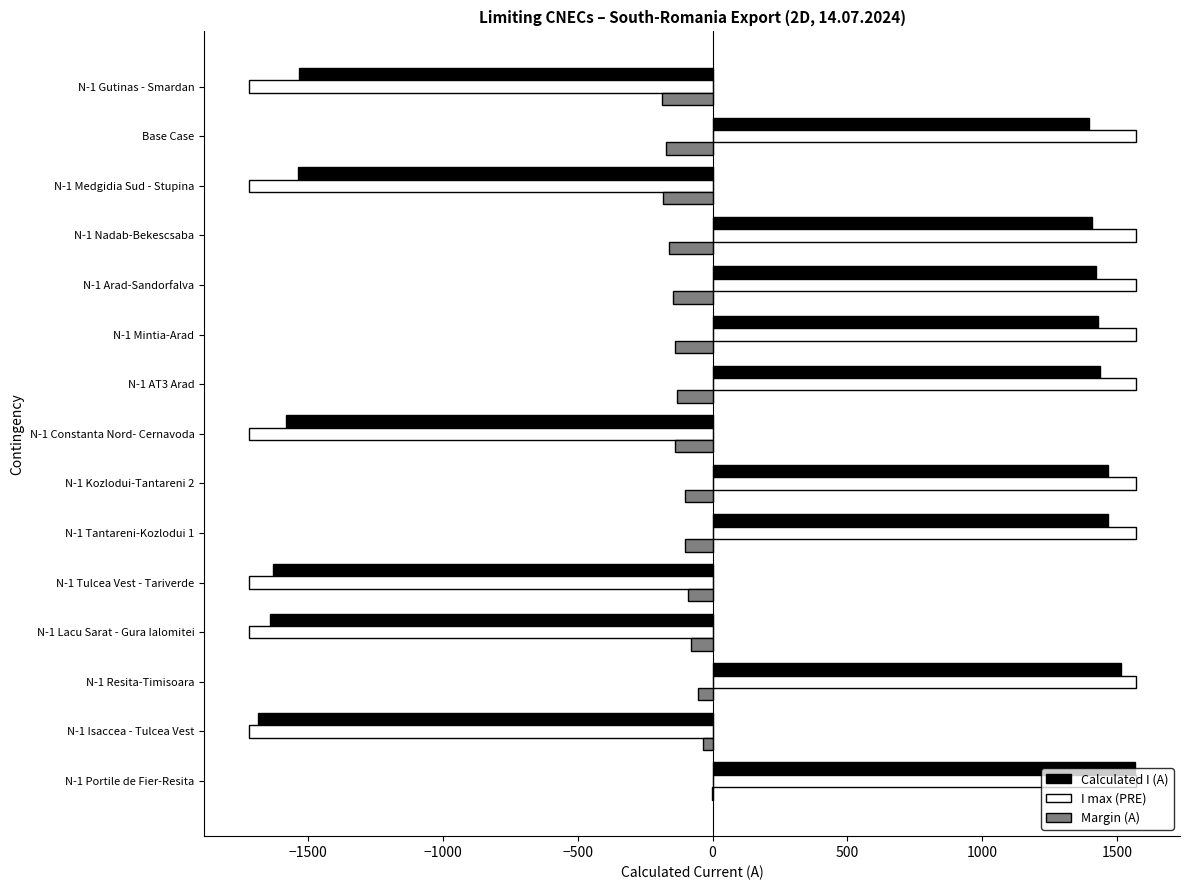

What is the average value of the I max (PRE) series?

253